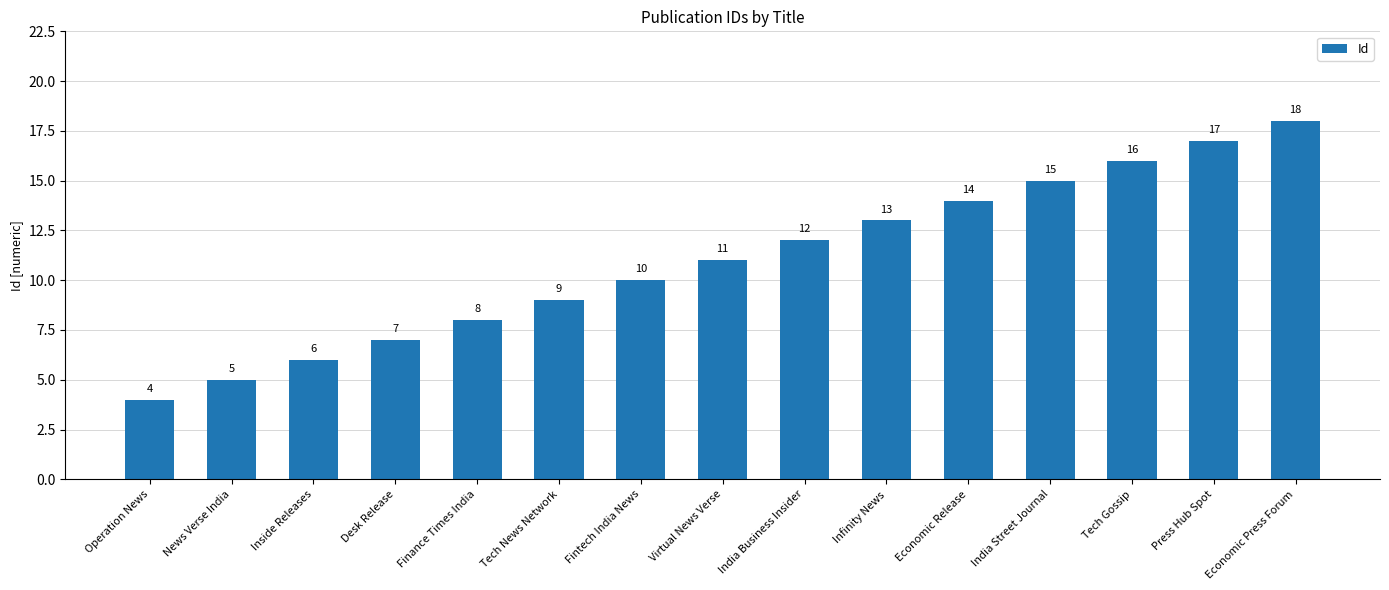

What is the difference between the values at News Verse India and Operation News?

1